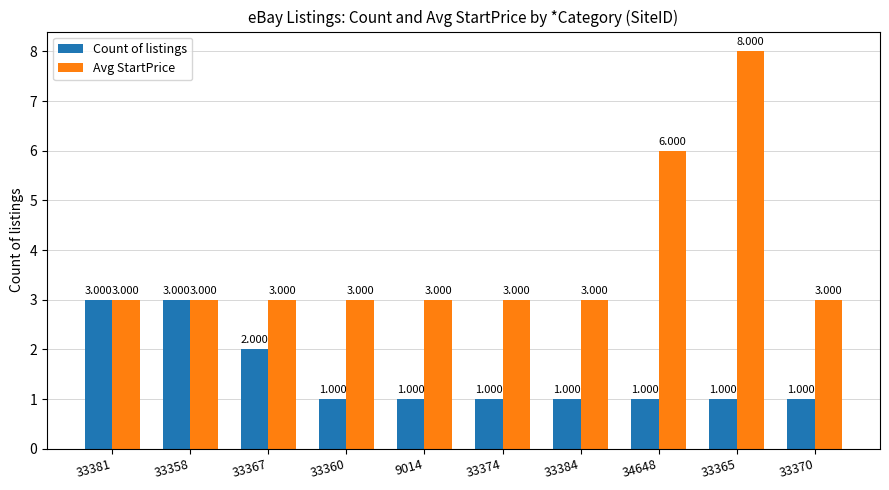

Which series changed the most between 33358 and 9014?

Count of listings